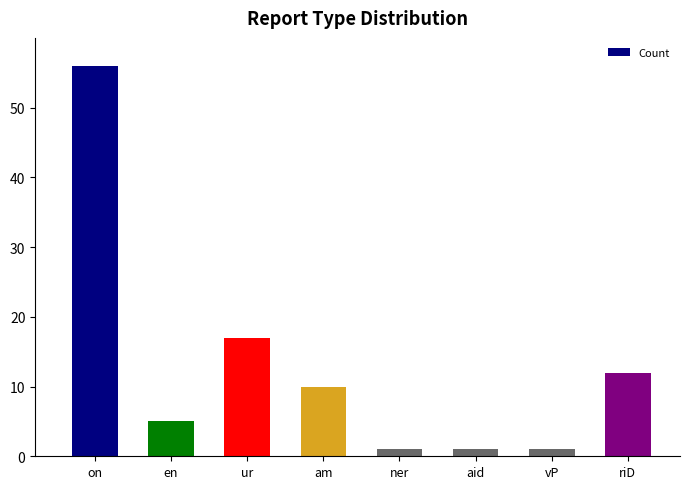

What is the difference between the values at ner and am?

9